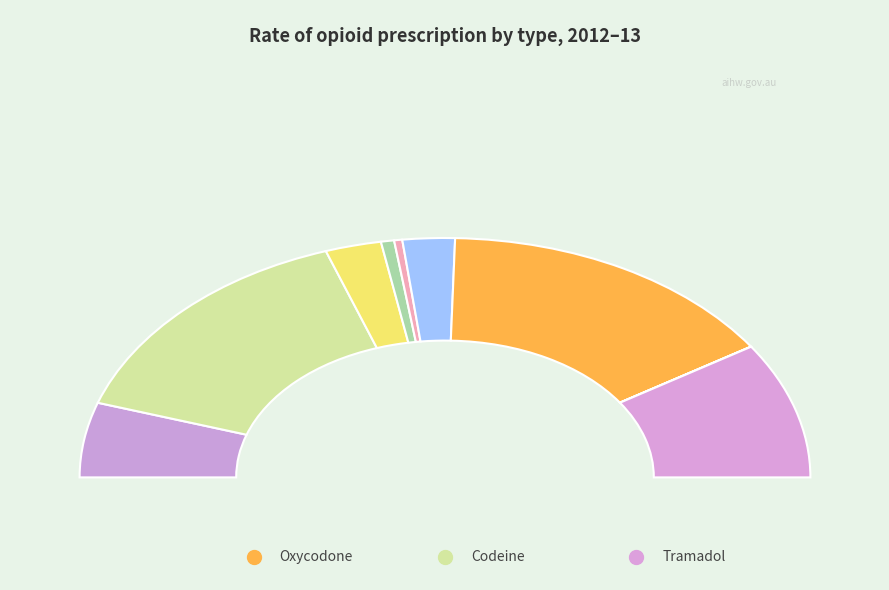

What is the ratio of the value at Tramadol to the value at Fentanyl?

3.7